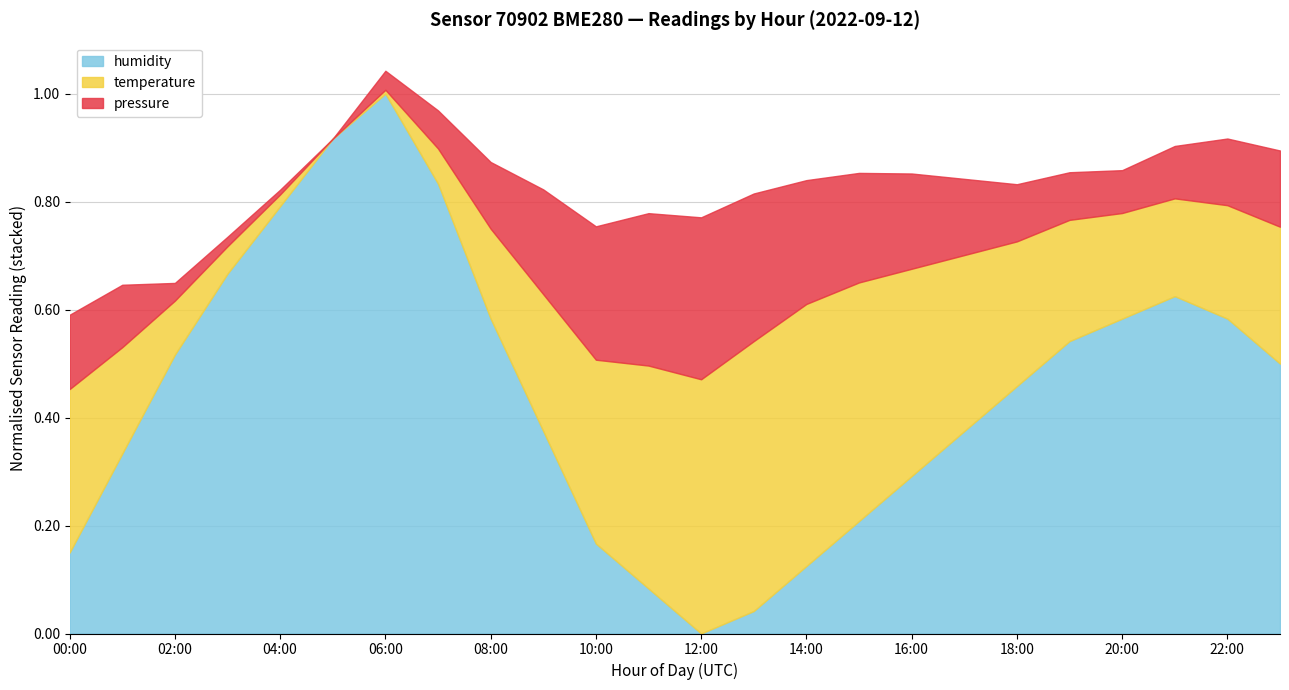

What is the label of the 3rd point from the left?

02:00